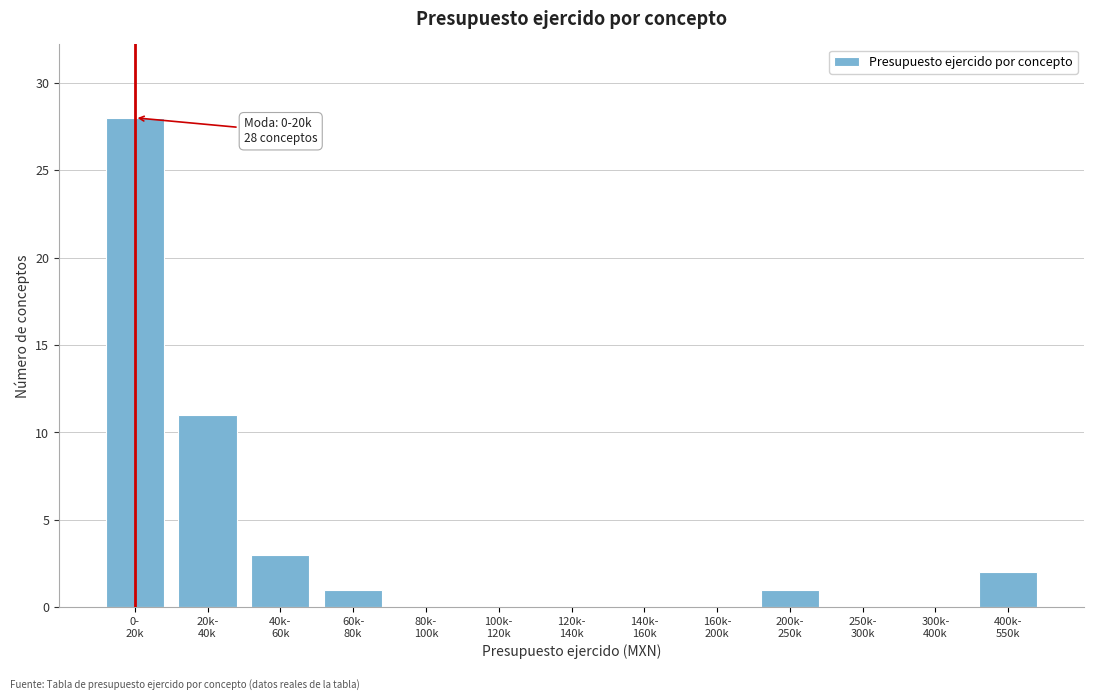

What is the maximum value shown in the chart?

28